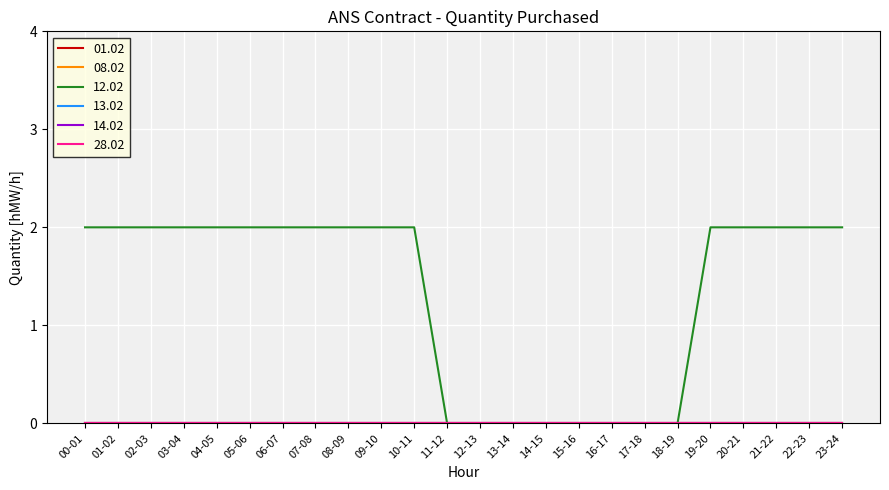

True or false: 08.02 has more than 1 interior local peaks.

False